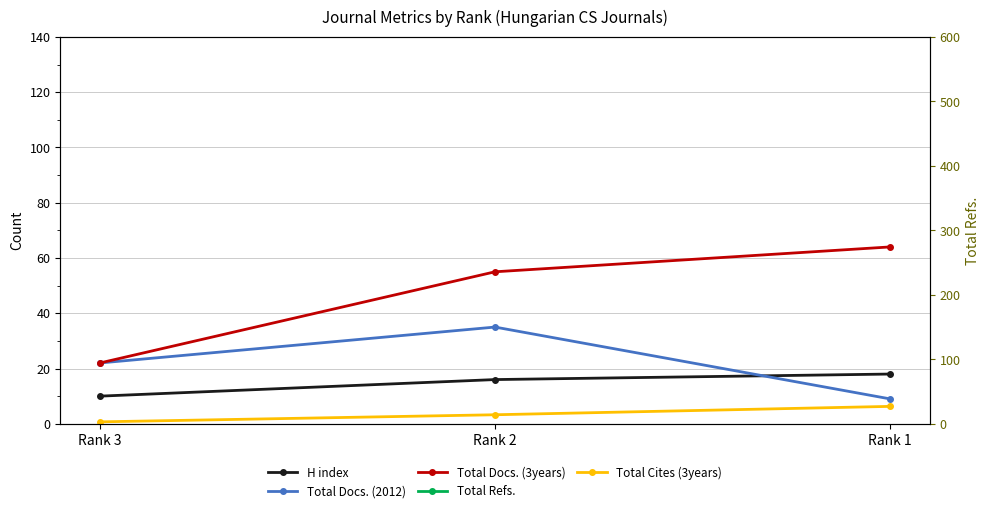

Is this an area chart (filled region under the line)?

No